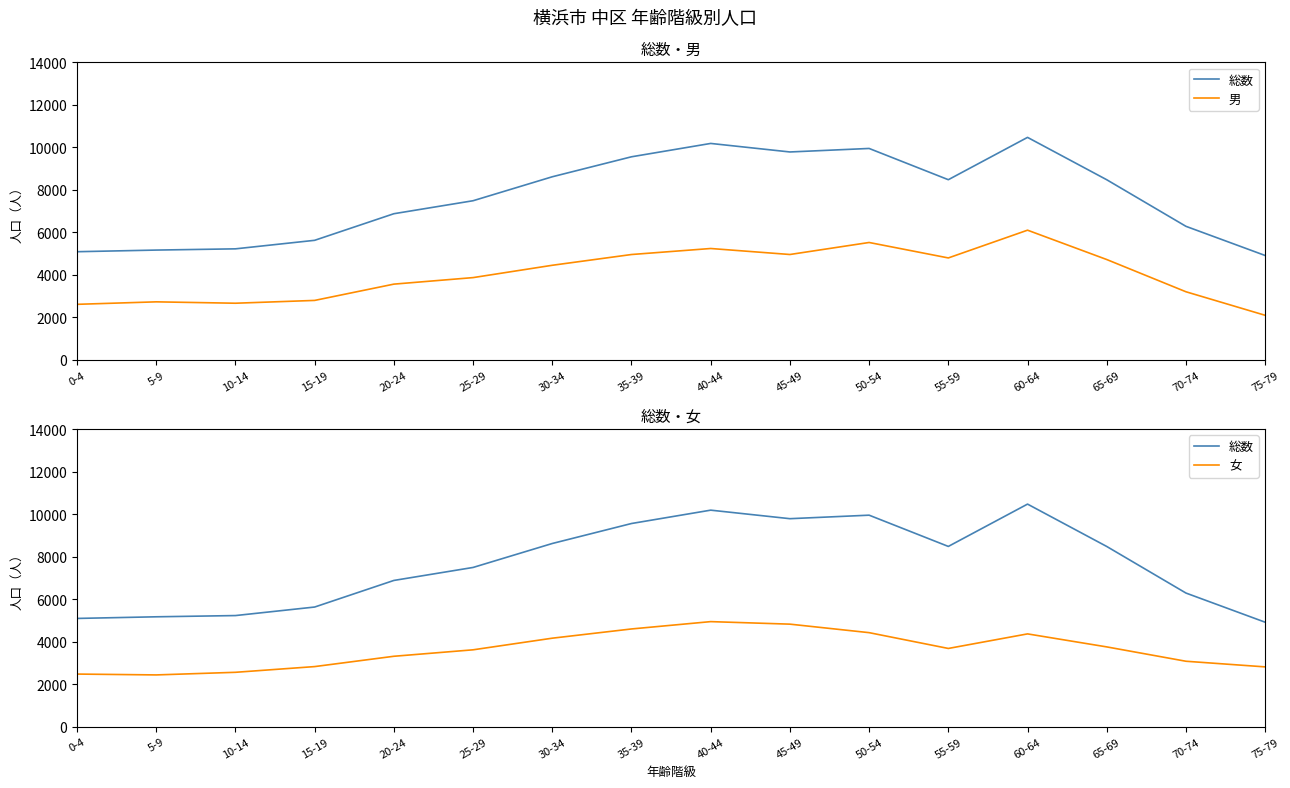

How many series are shown in this chart?

3